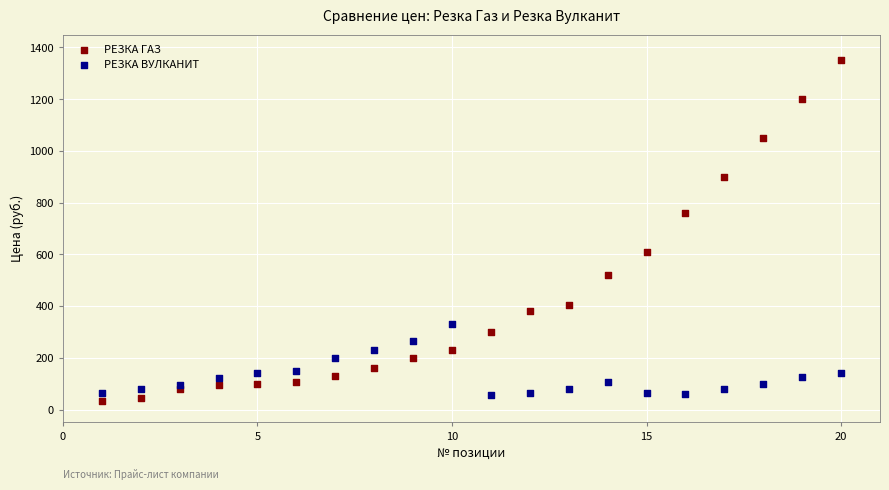

Which series reaches the maximum Y coordinate?

РЕЗКА ГАЗ